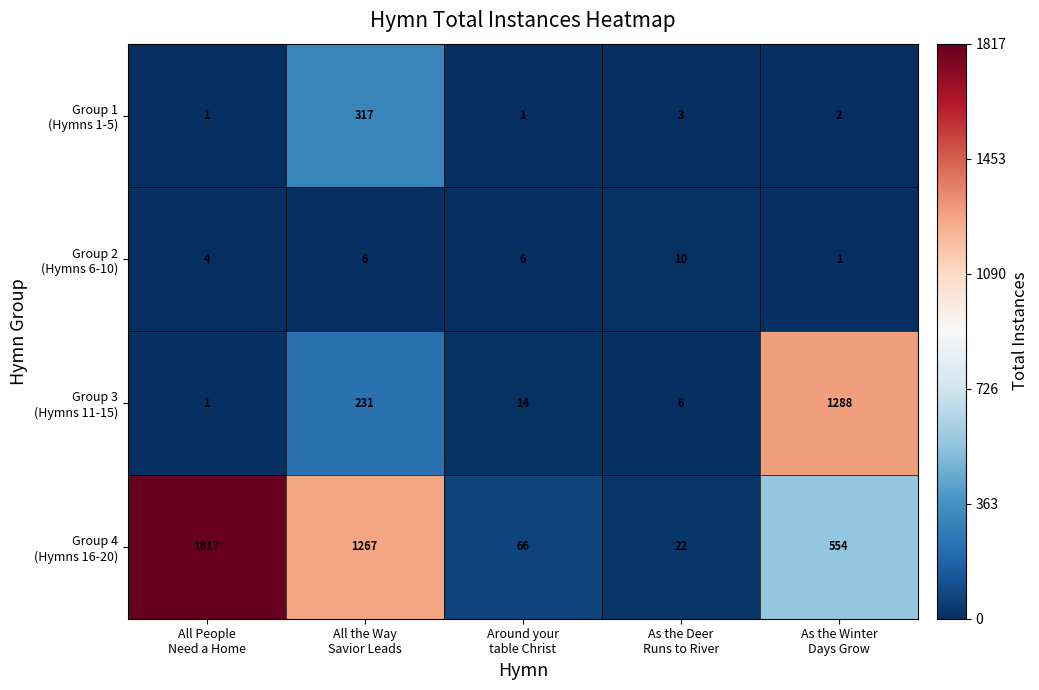

At how many categories does at least one series exceed 358?

3